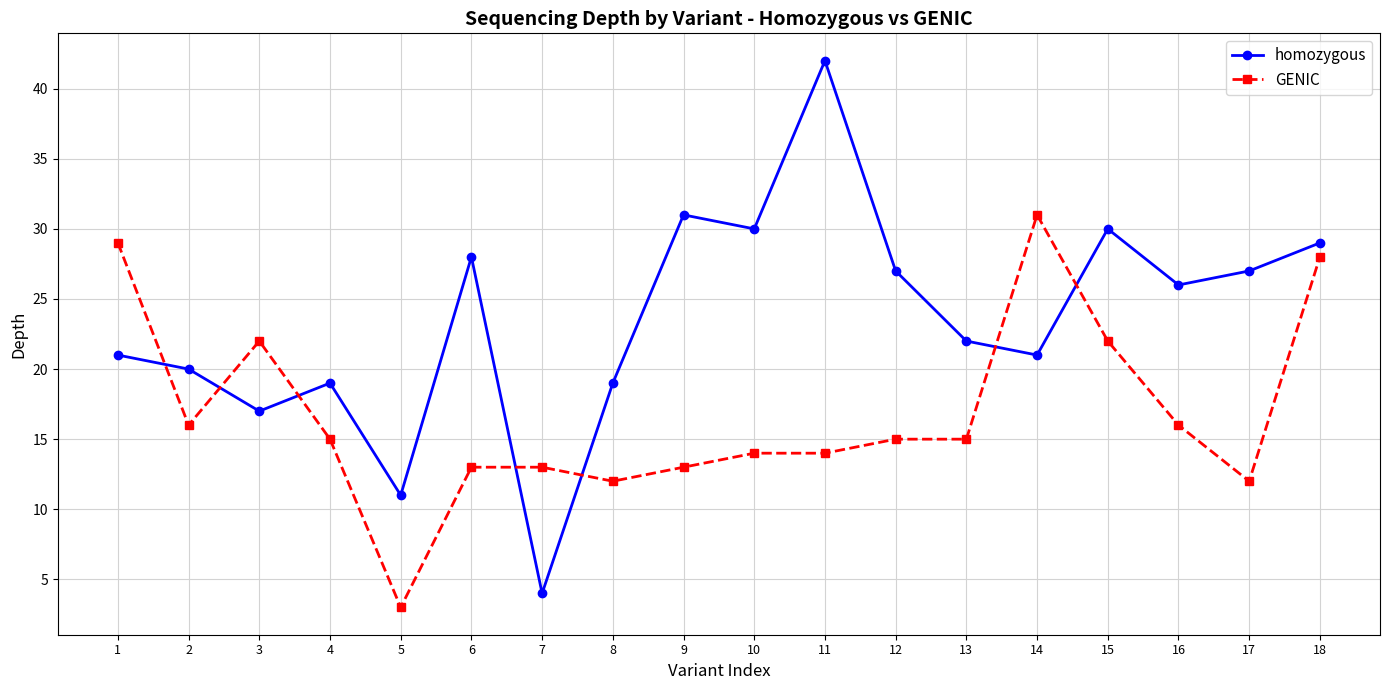

What are all the series names shown in the legend?

homozygous, GENIC